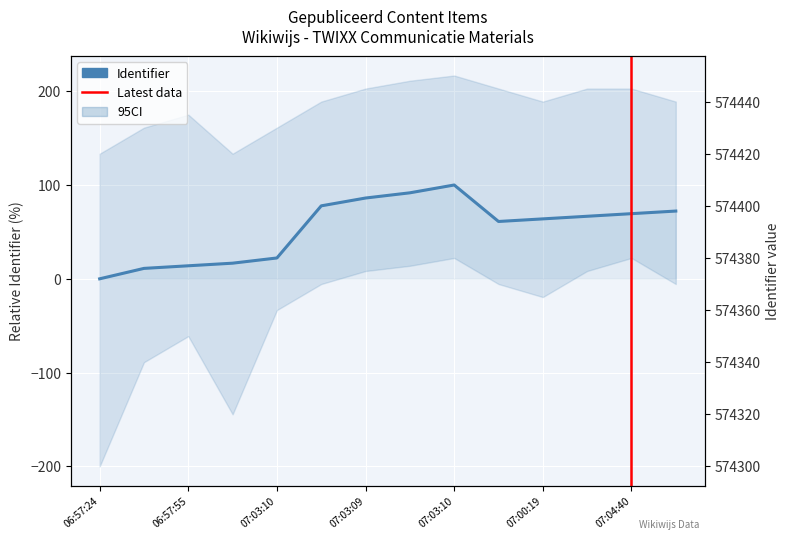

How many values are above zero?

13